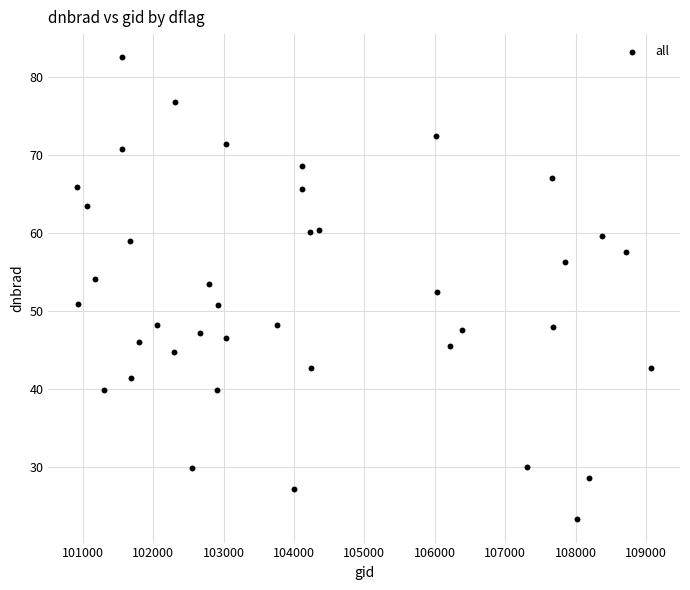

What is the range of Y values (max minus min)?

59.2